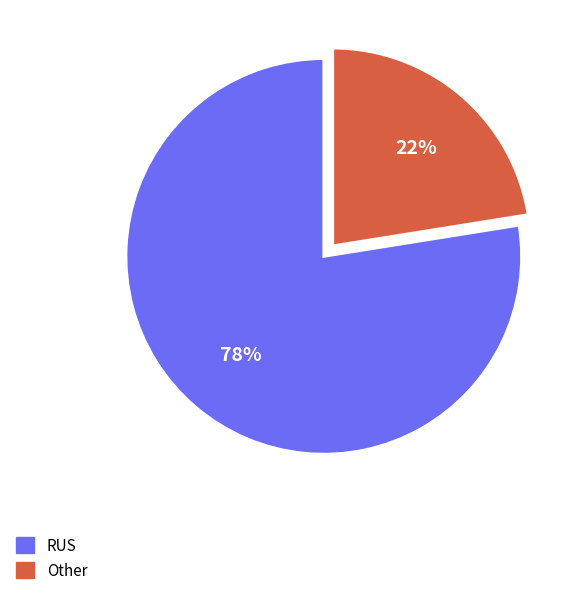

Which category has the smallest portion of the pie?

Other